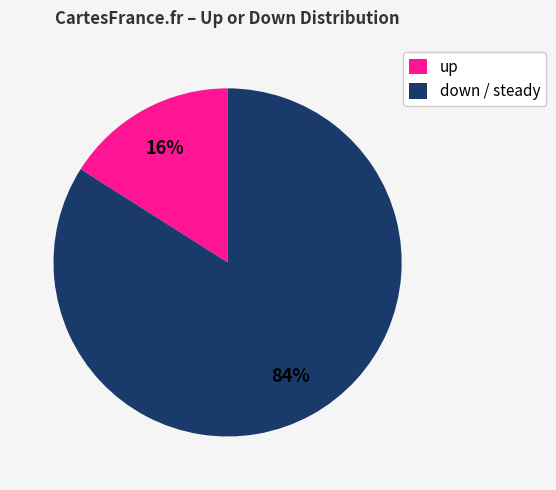

To the nearest percent, what is the difference between the largest and smallest slice percentages?

68%